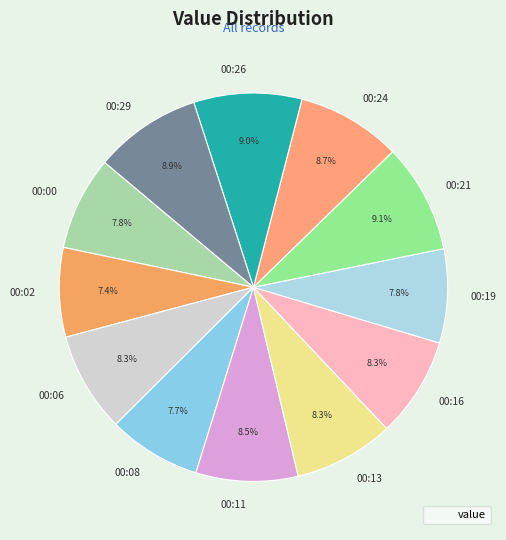

Combined, do 00:21 and 00:13 account for over 50%?

No